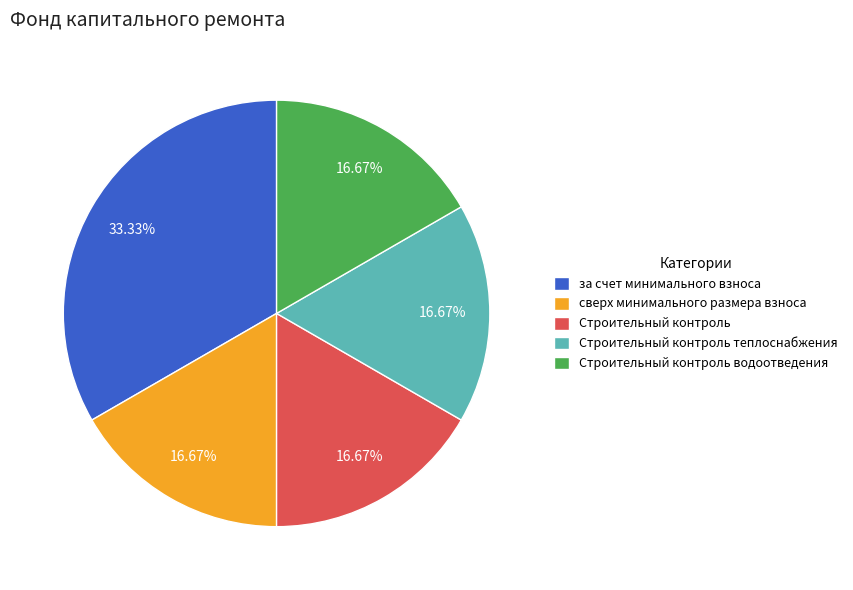

Does Строительный контроль водоотведения account for over 50% of the chart?

No